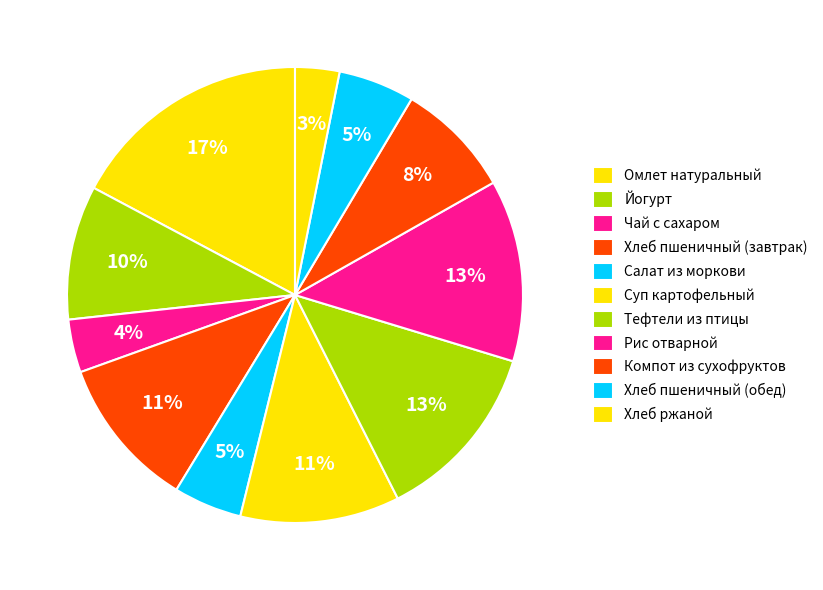

Combined, do Омлет натуральный and Суп картофельный account for over 50%?

No